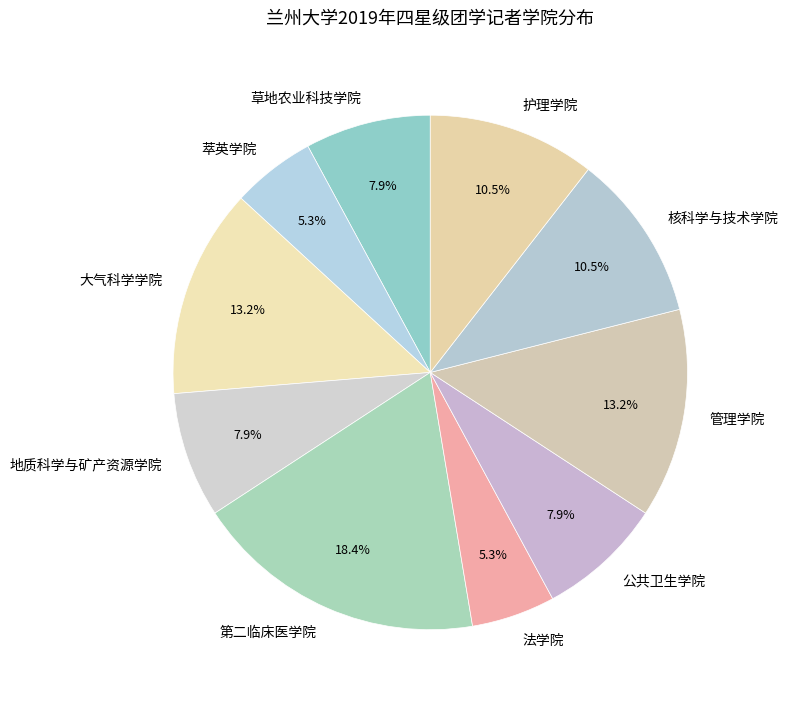

Is there any slice that represents more than half of the pie?

No